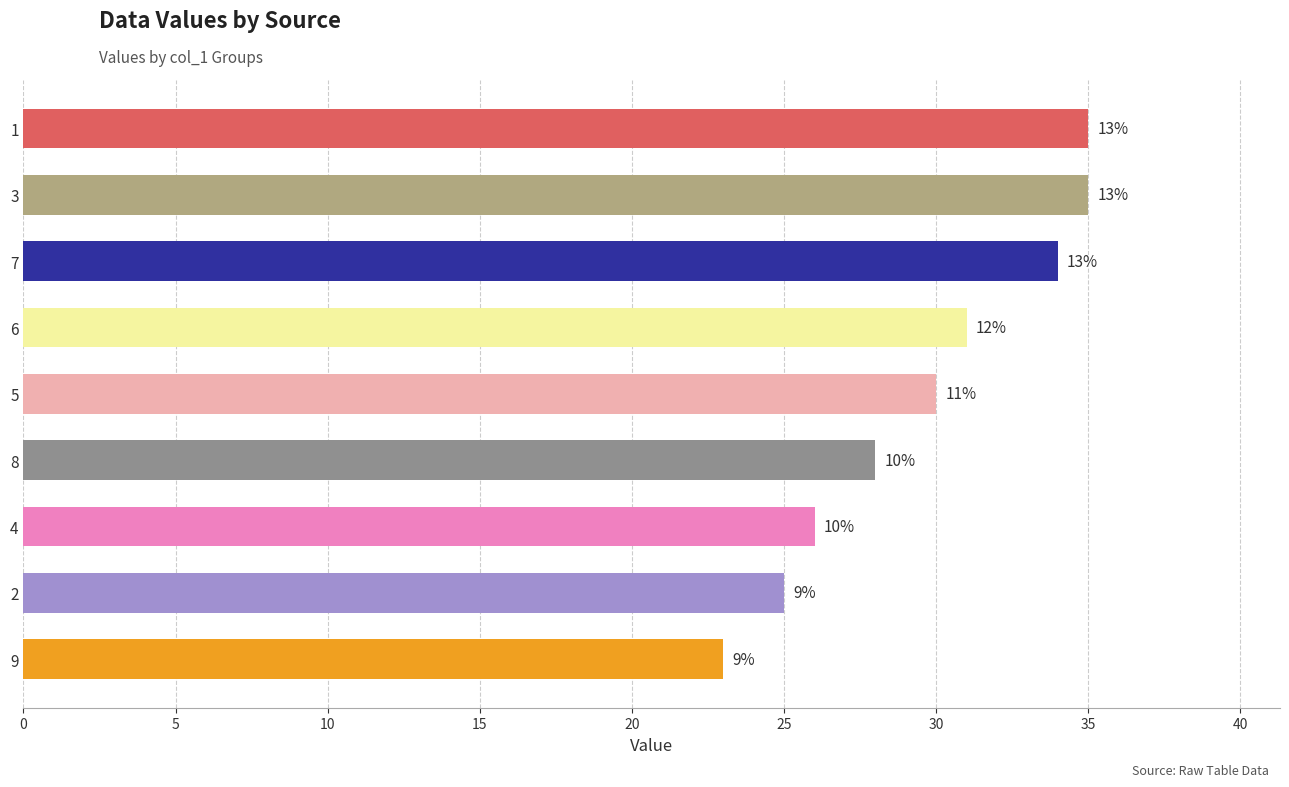

Between 5 and 2, which is larger?

5